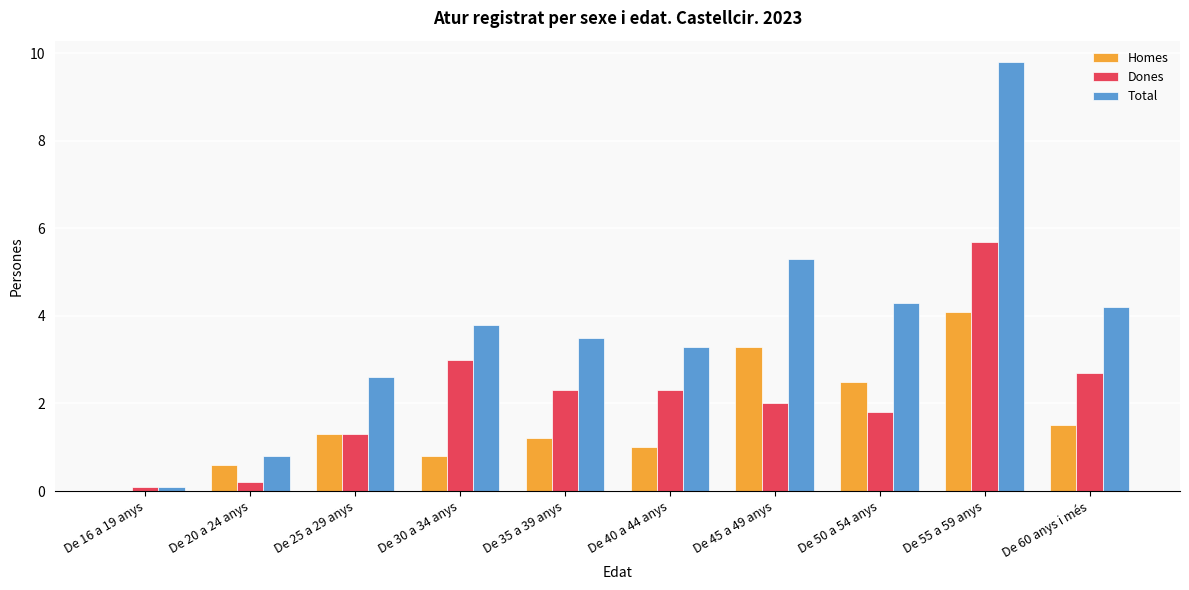

How many groups of bars are there?

10